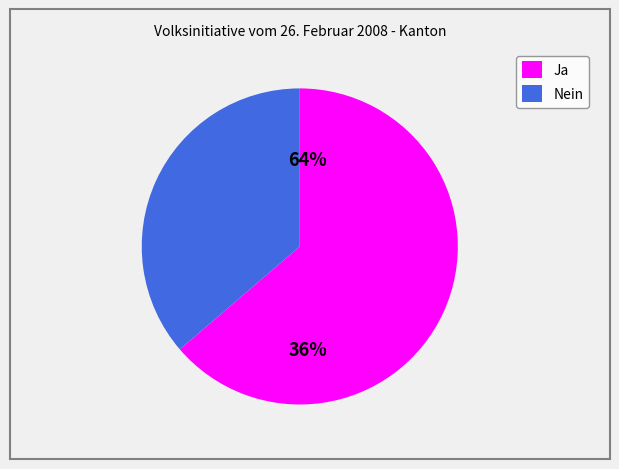

What is the majority slice?

Ja